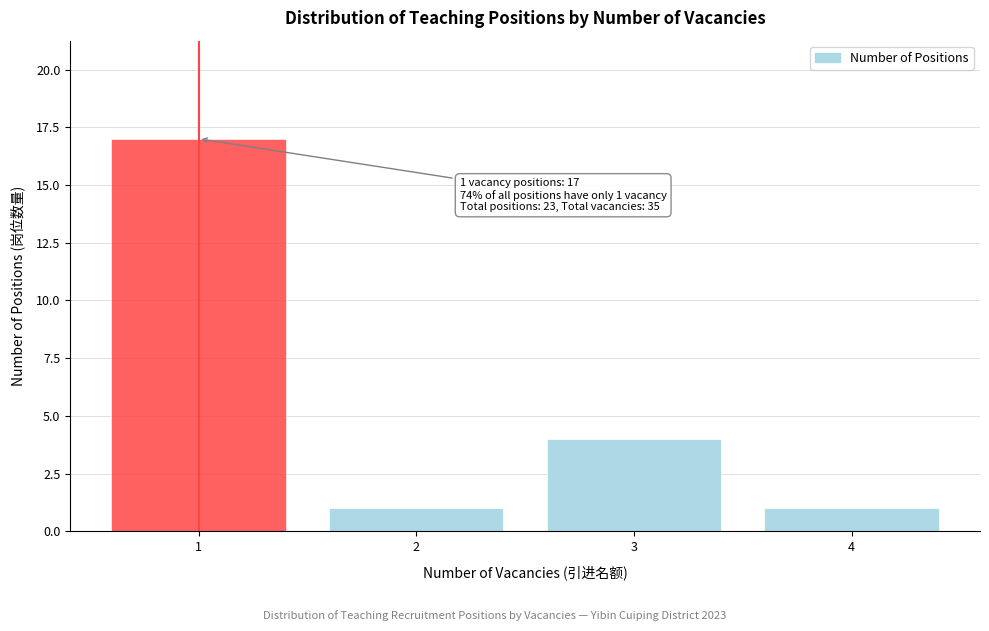

Reading left to right, list all the values displayed in this chart.

17	1	4	1